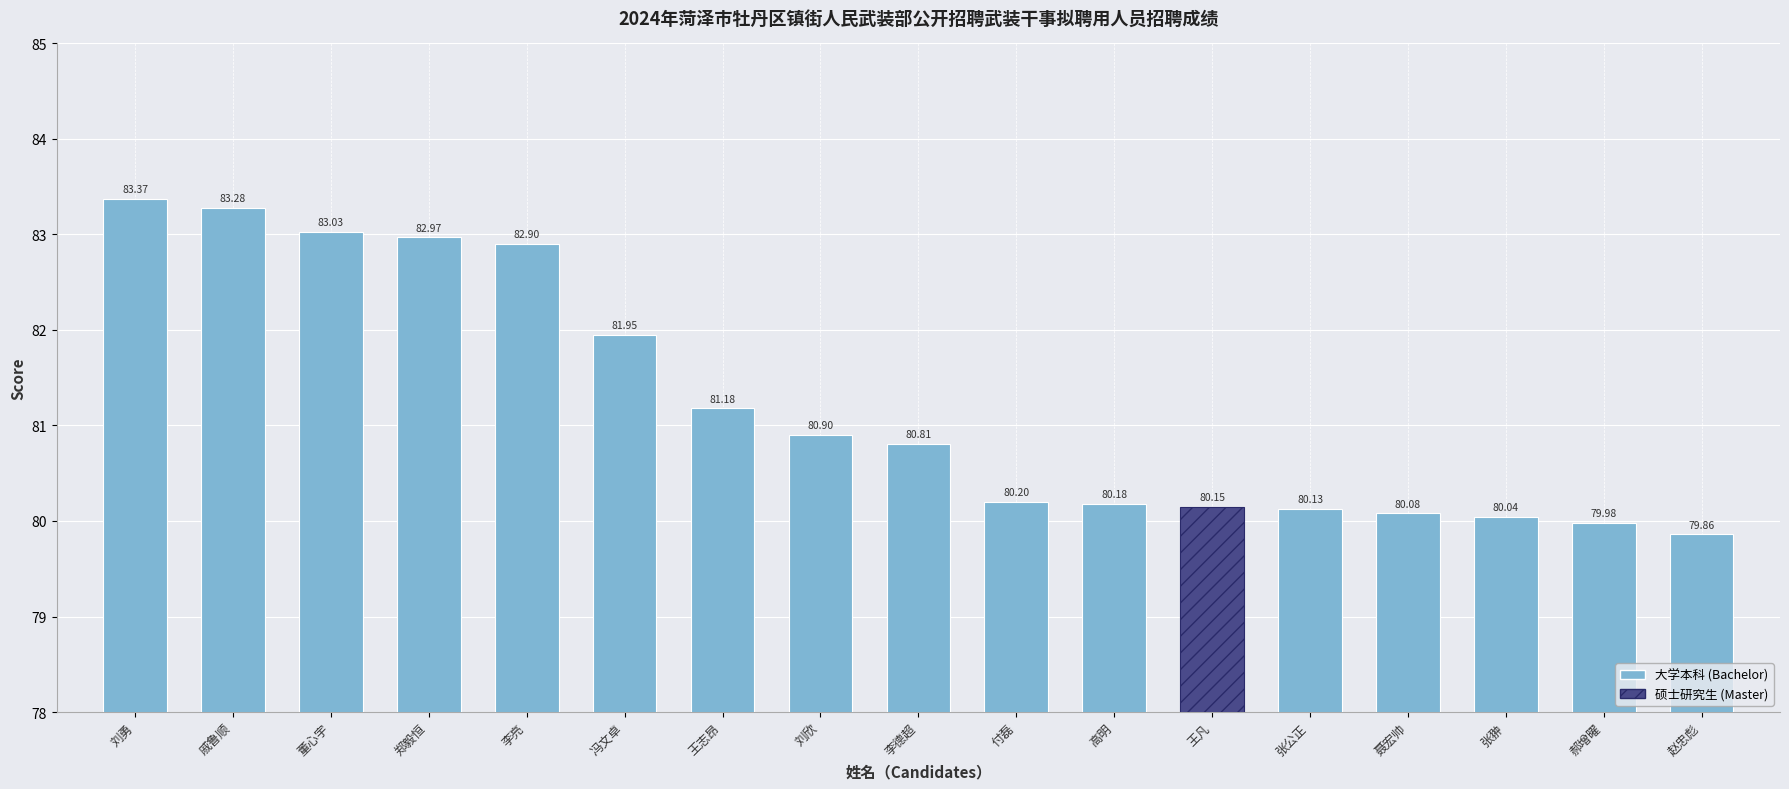

What is the difference between the values at 刘欣 and 李亮?

2.0